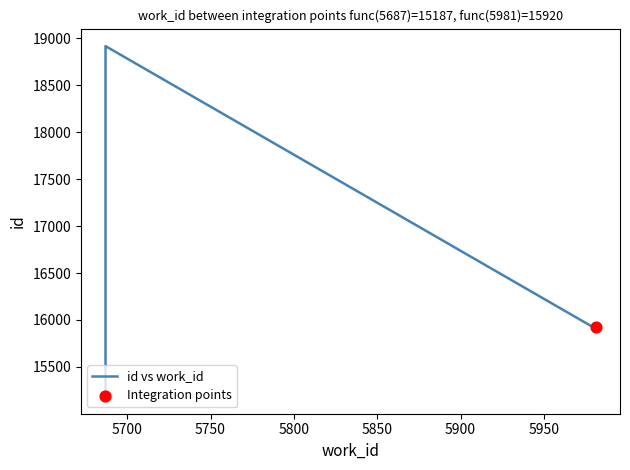

What is the ratio of the value at 5981 to the value at 5981?

1.0